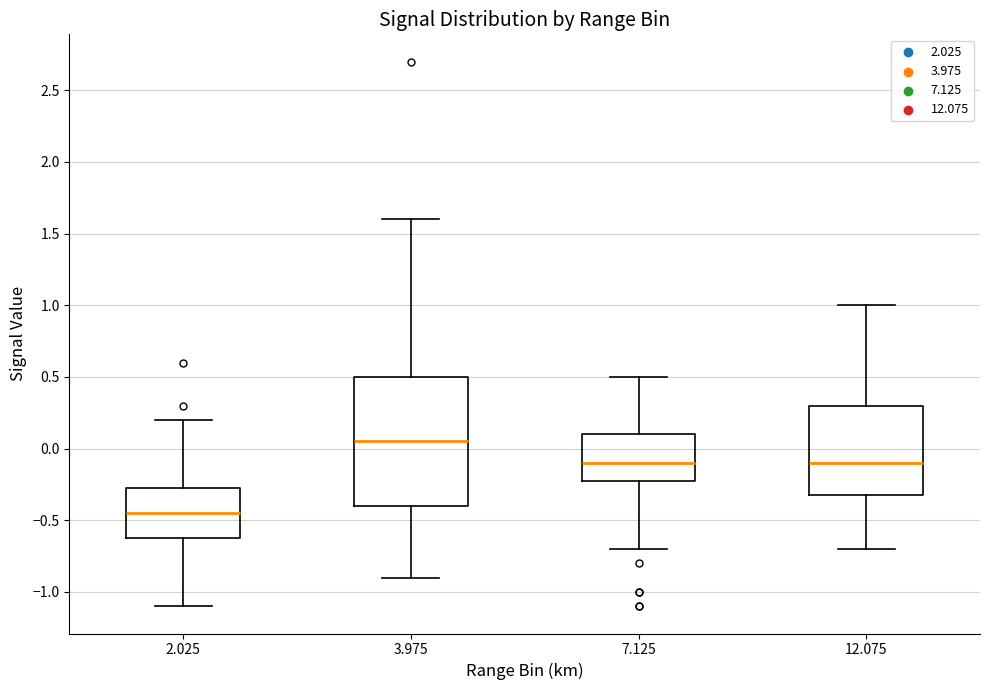

Where does the lower whisker of the box at x = 7.125 end on the y-axis? The values are not printed on the chart, so give them approximately, as read against the axis.

-0.70